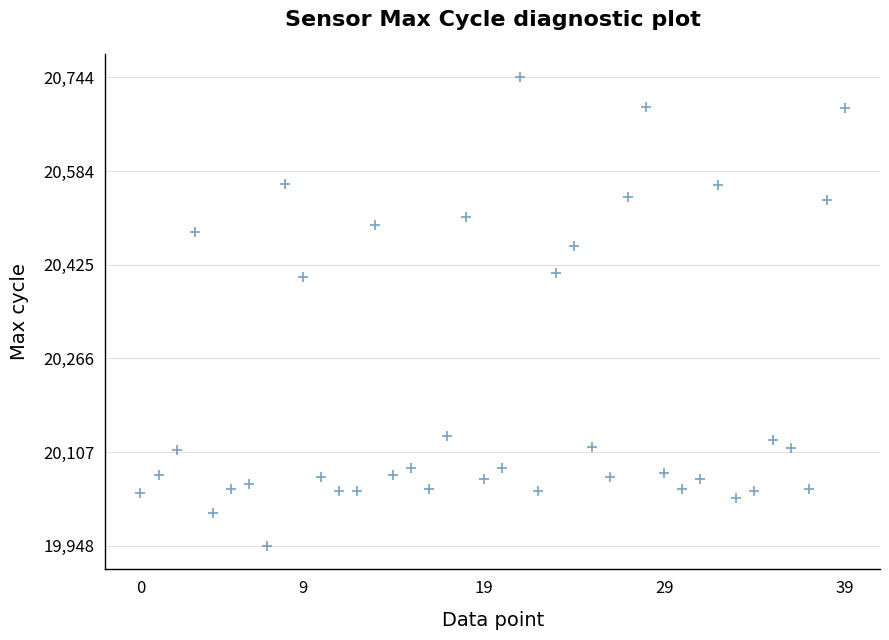

What is the range of Y values (max minus min)?

796